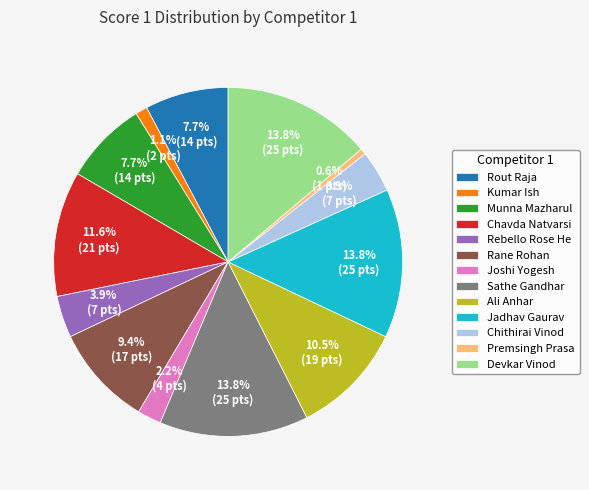

Is there a majority slice in this chart?

No